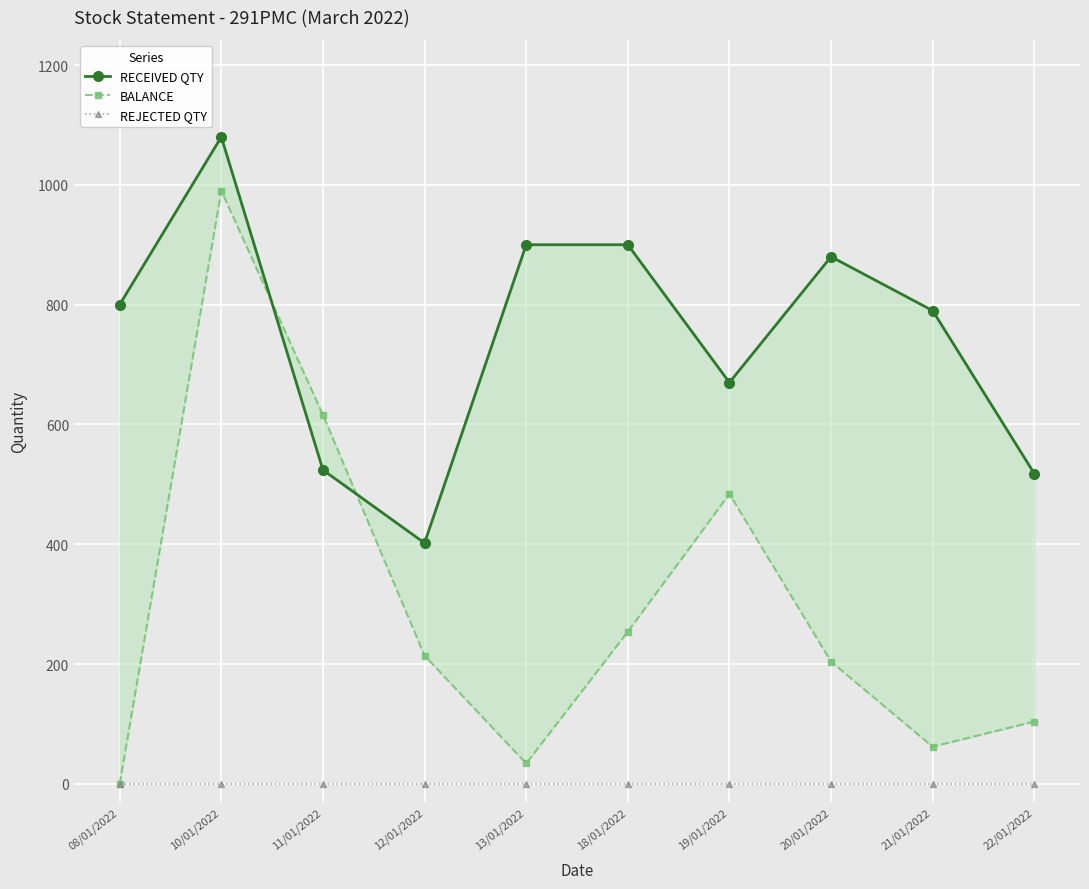

Where is the first local maximum for RECEIVED QTY?

10/01/2022